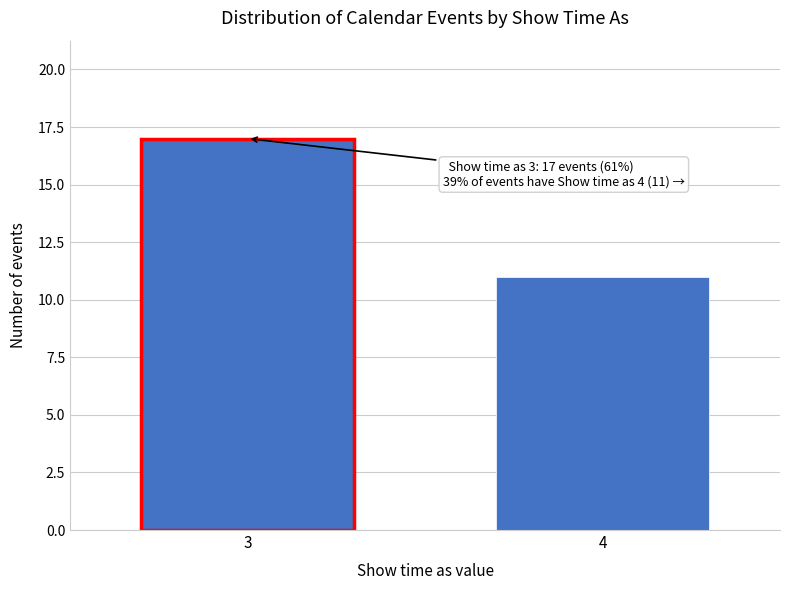

Reading left to right, extract all data points from this chart.

17	11